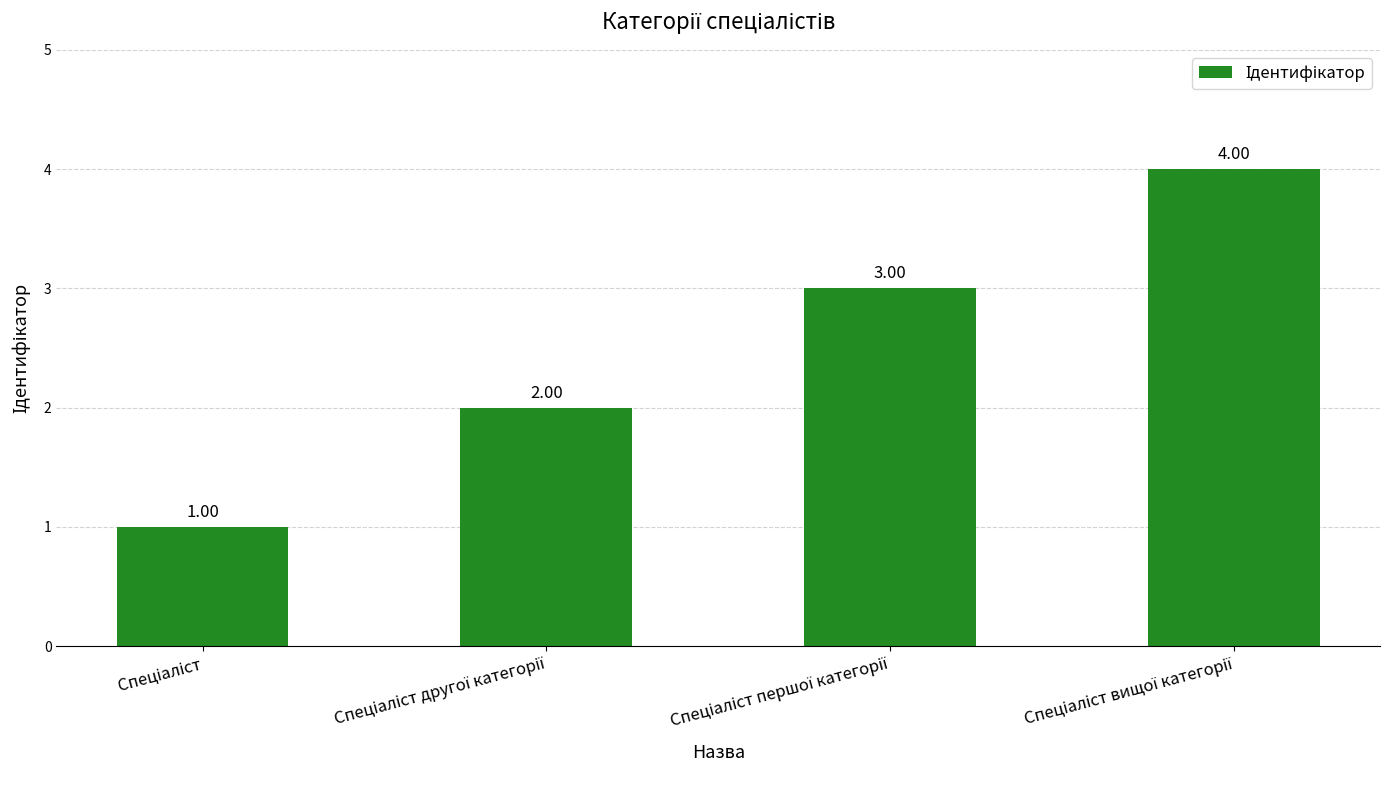

What is the difference between the maximum and minimum values?

3